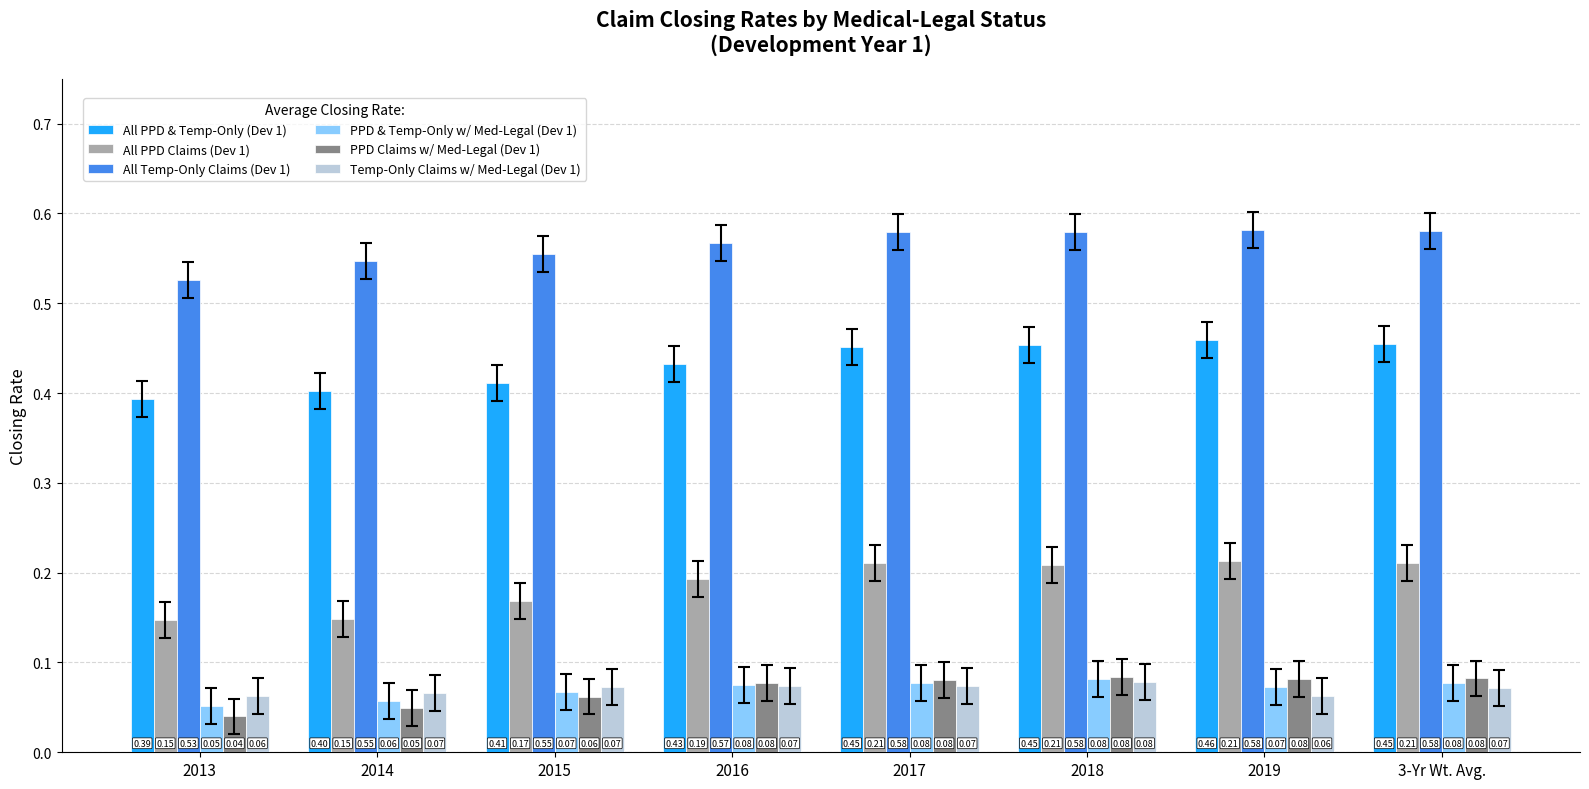

What is the sum of all All PPD Claims (Dev 1) values?

1.5